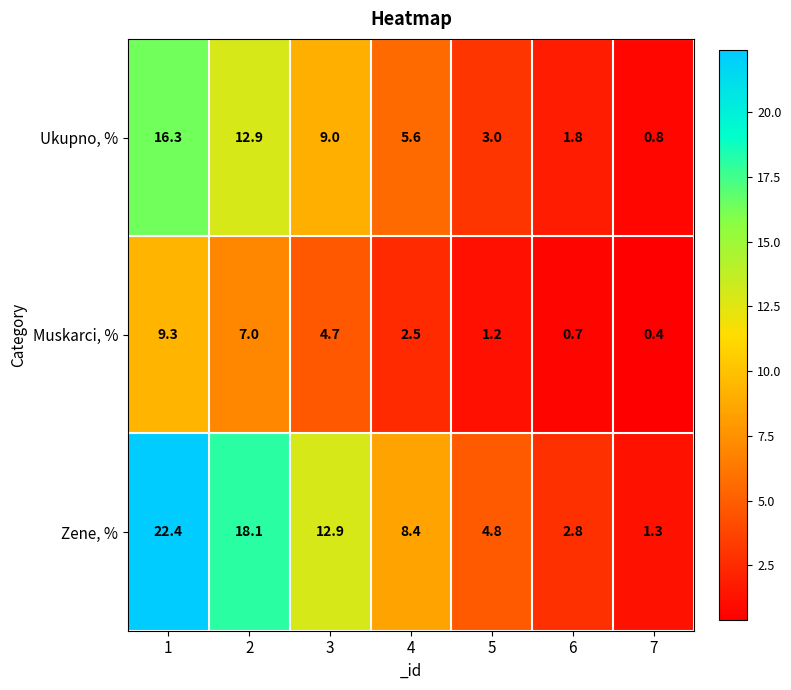

At which category is the sum across all series the highest?

1